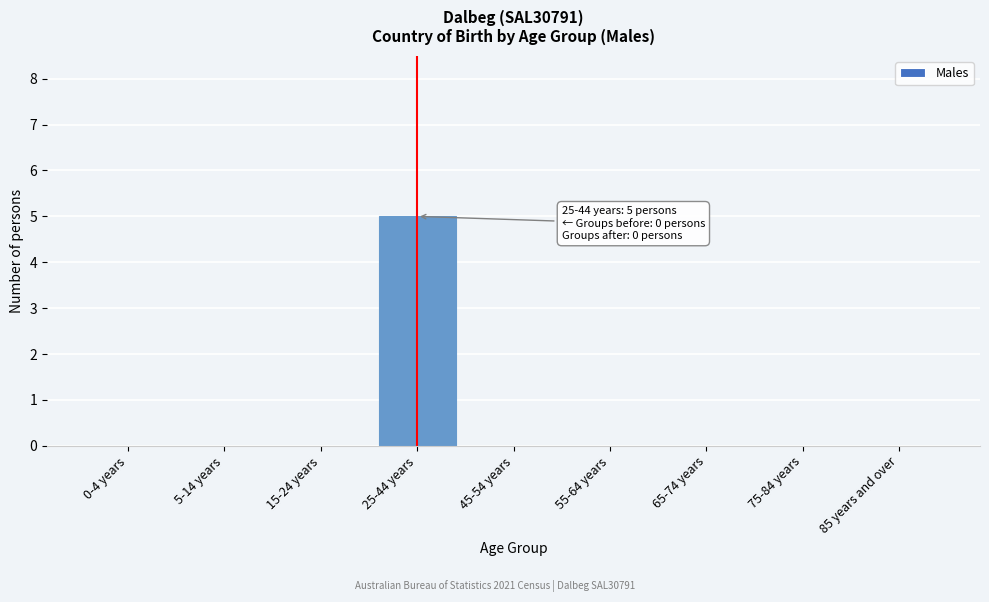

Reading right to left, transcribe all the data shown in this chart.

85 years and over=0	75-84 years=0	65-74 years=0	55-64 years=0	45-54 years=0	25-44 years=5	15-24 years=0	5-14 years=0	0-4 years=0